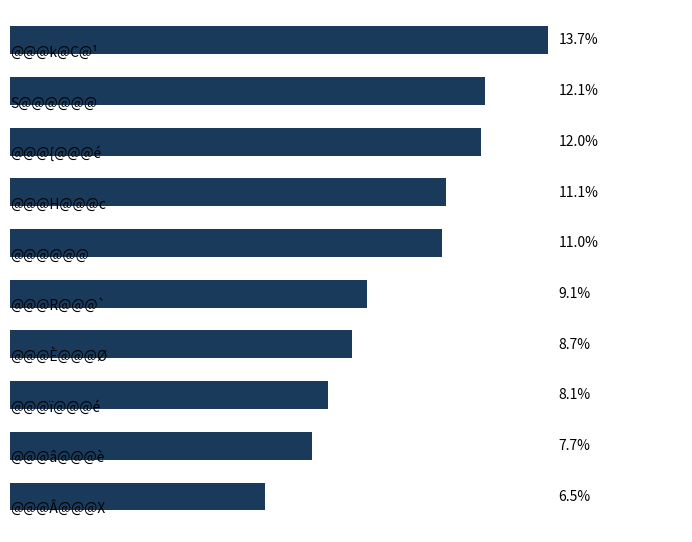

Does the chart contain any negative values?

No